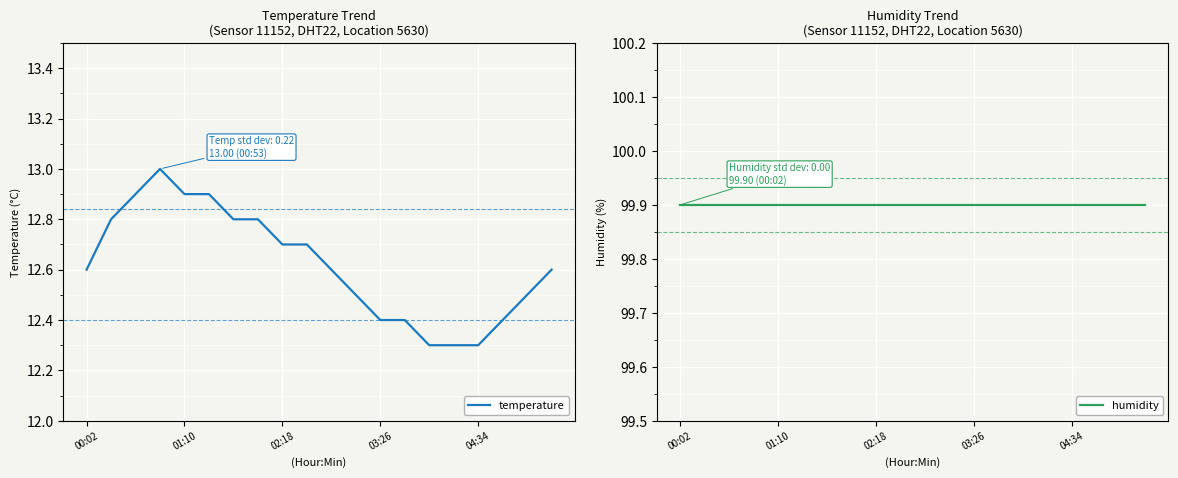

True or false: humidity and temperature cross at least once.

False